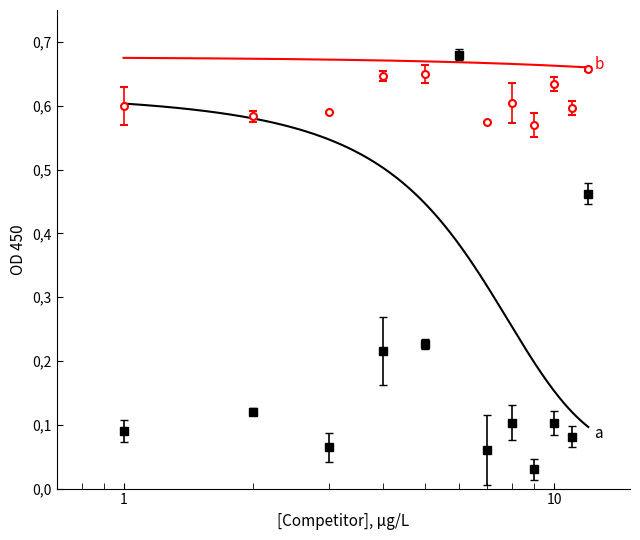

Count the number of categories in the chart.

12